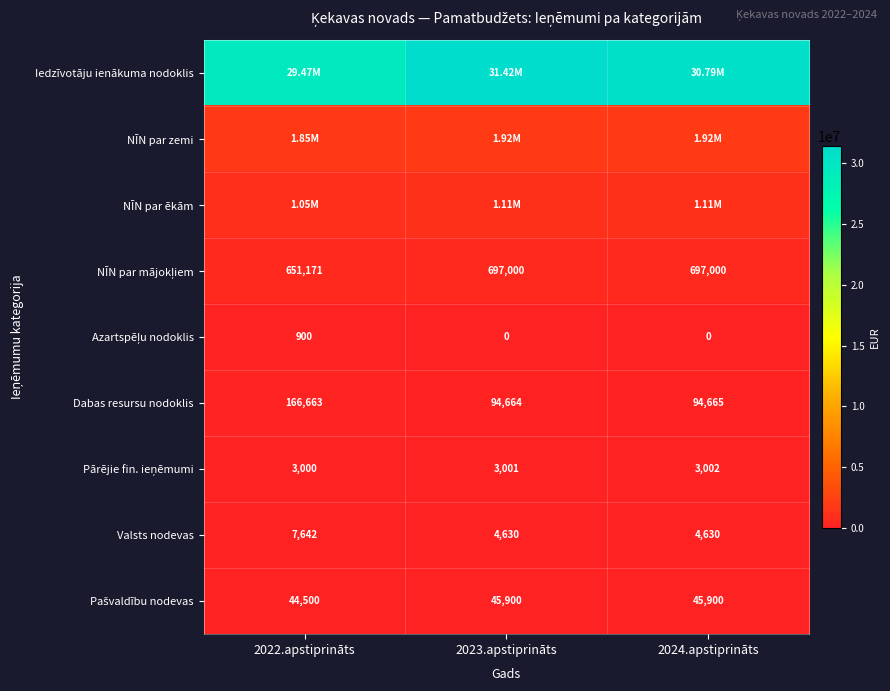

What is the average value of the Dabas resursu nodoklis series?

118664